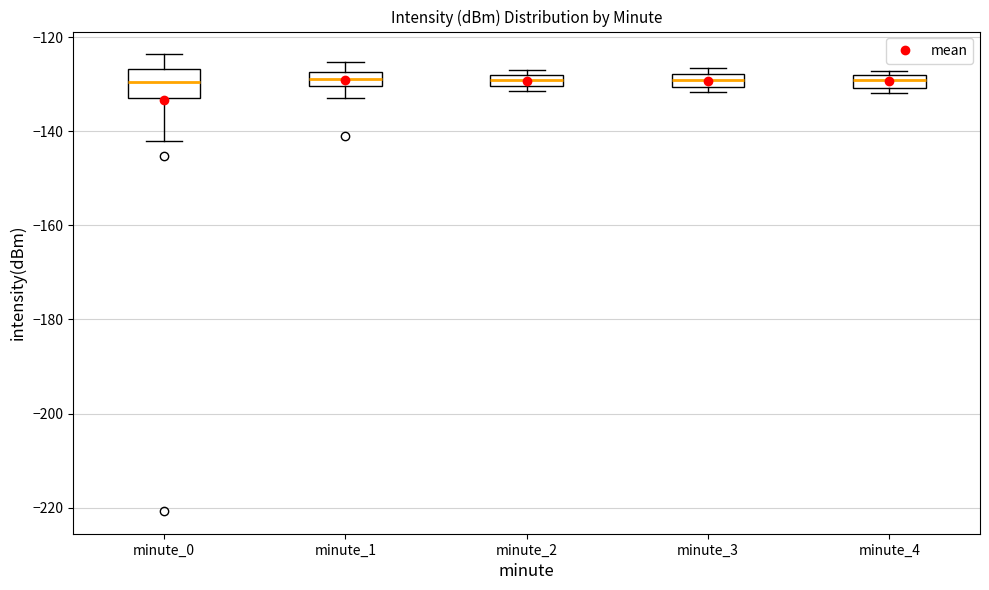

Where is the upper edge of the box for minute_3 on the y-axis? The values are not printed on the chart, so give them approximately, as read against the axis.

-128